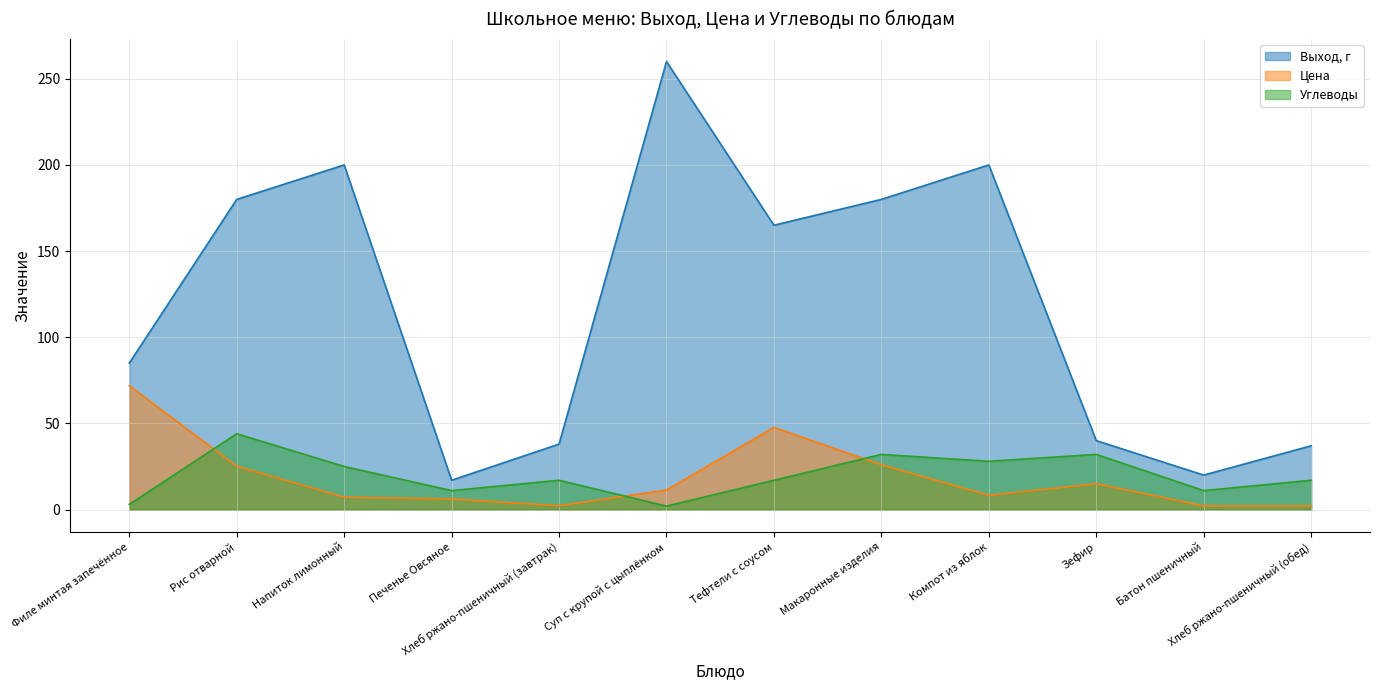

True or false: Выход, г and Углеводы cross at least once.

False